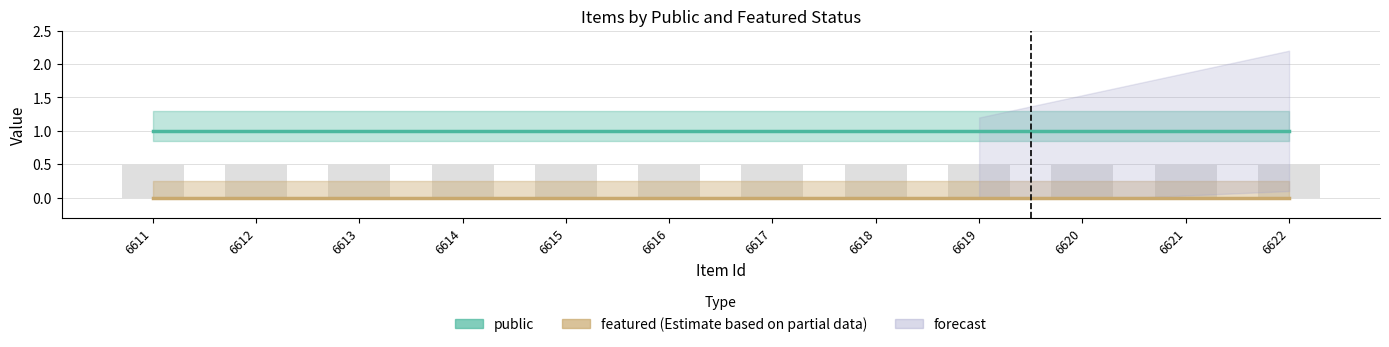

Between 6615 and 6613, which is larger?

6615